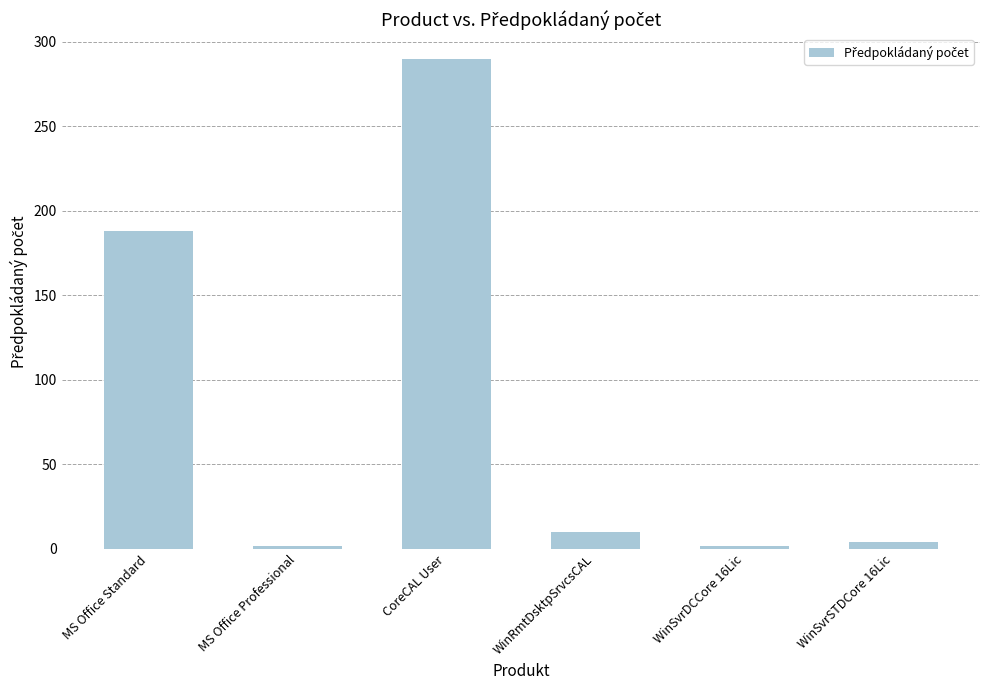

Reading left to right, transcribe all the data shown in this chart.

188	2	290	10	2	4